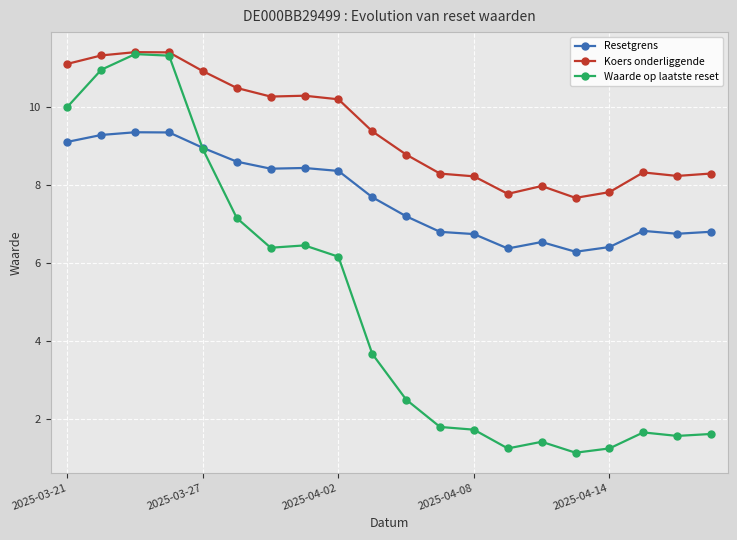

How many lines are shown in the chart?

3